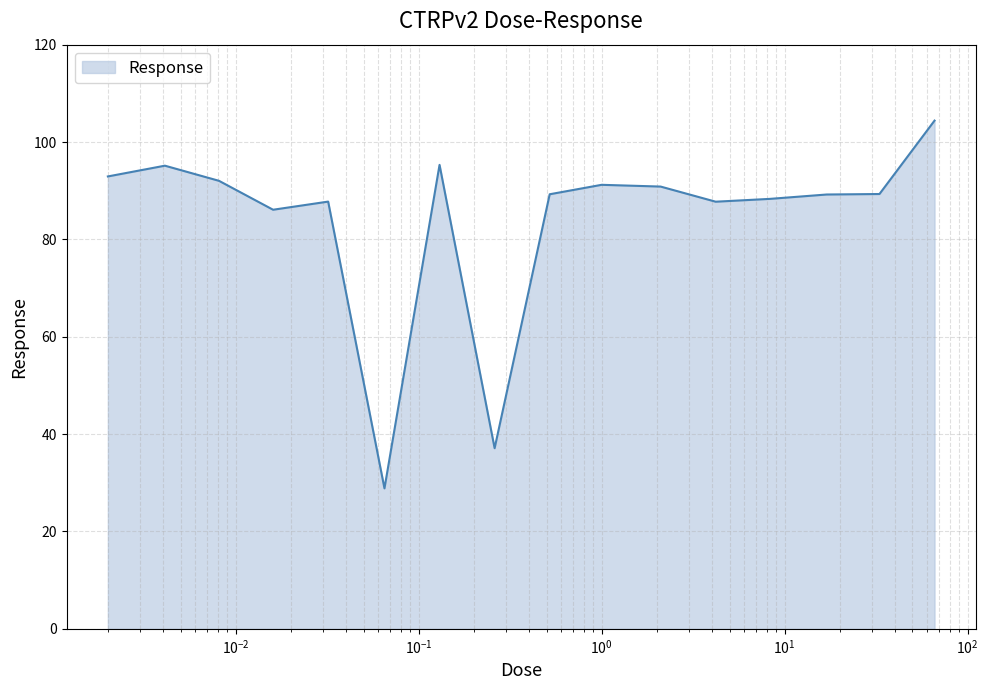

What is the maximum value shown in the chart?

104.4